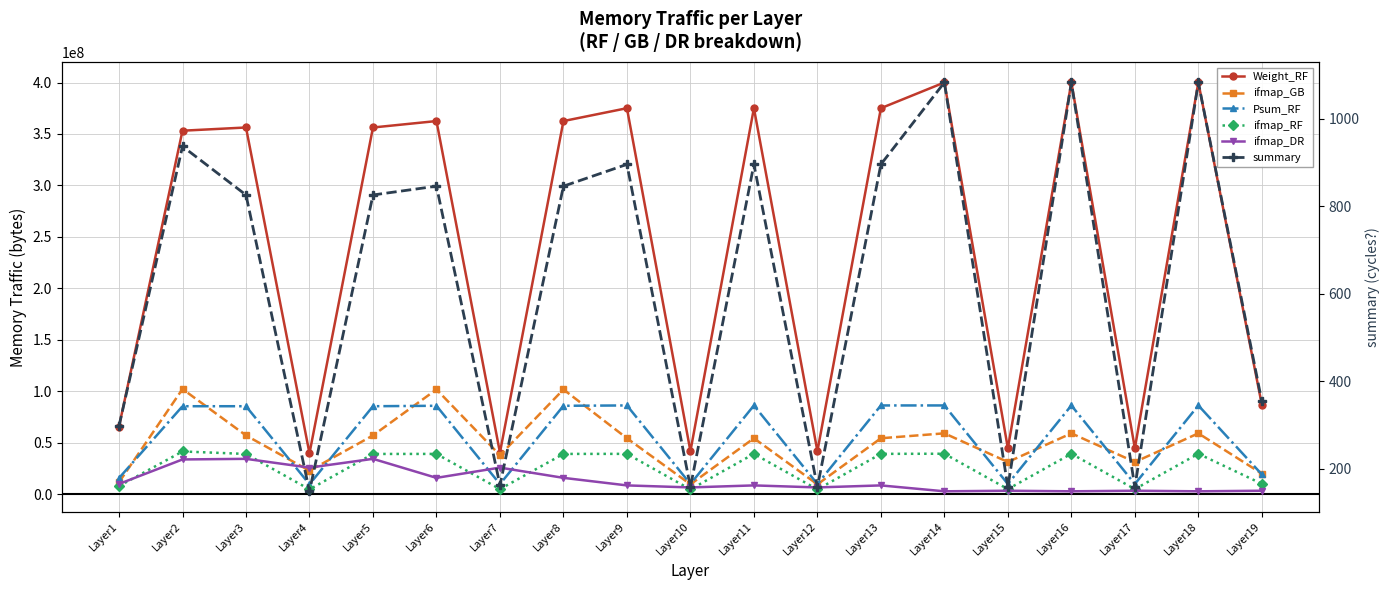

How many lines are shown in the chart?

6